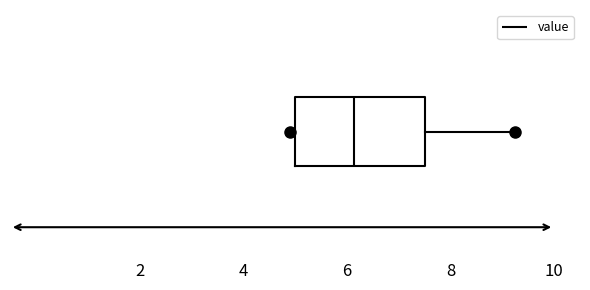

Transcribe this box plot: give where the median line is, the range the box spans, and where the two whiskers end, as read against the x-axis. The values are not printed on the chart, so give them approximately, as read against the axis.

median 6.2, box 5.0 to 7.6, whiskers 5.0 (just left of the box's left edge) to 9.2